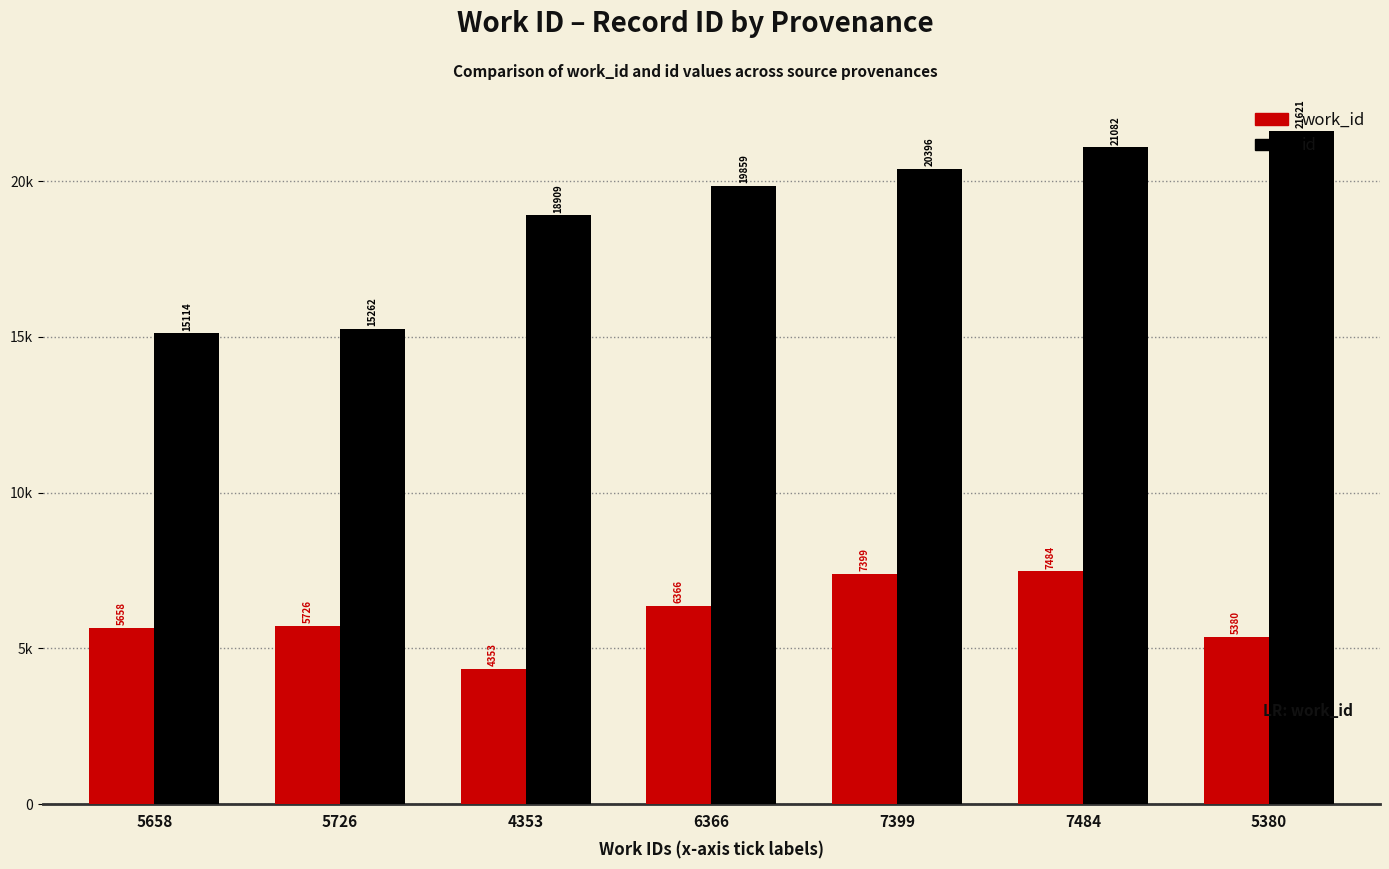

Does the chart contain stacked bars?

No